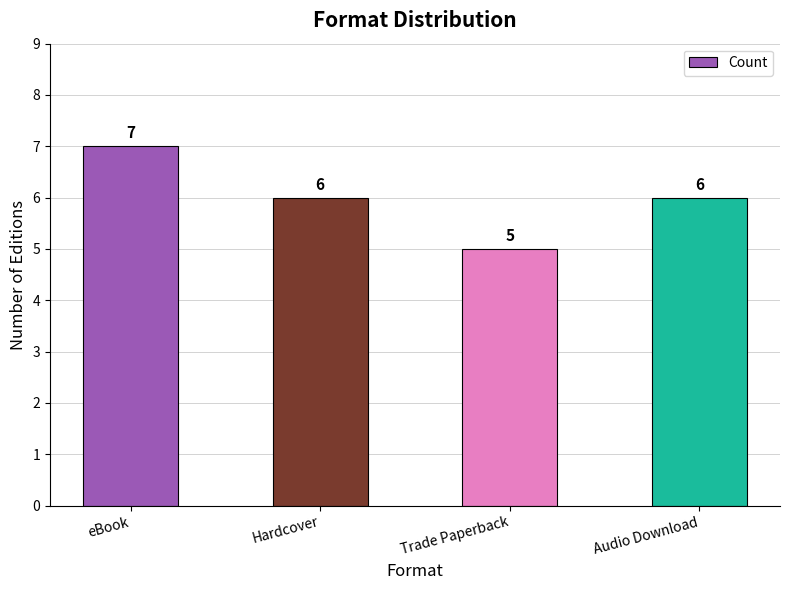

How many distinct data groups are displayed?

1